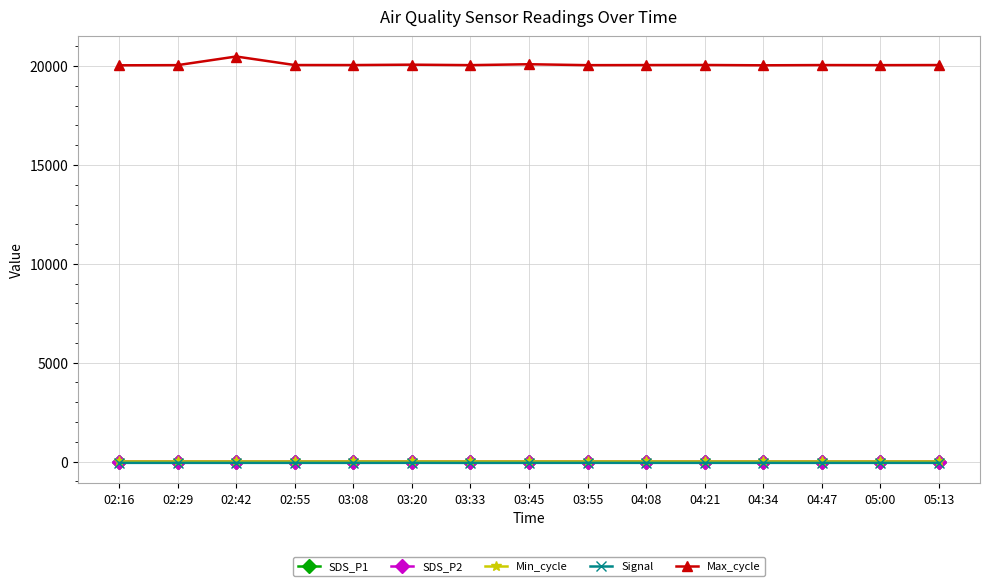

True or false: SDS_P2 and Max_cycle intersect in this chart.

False